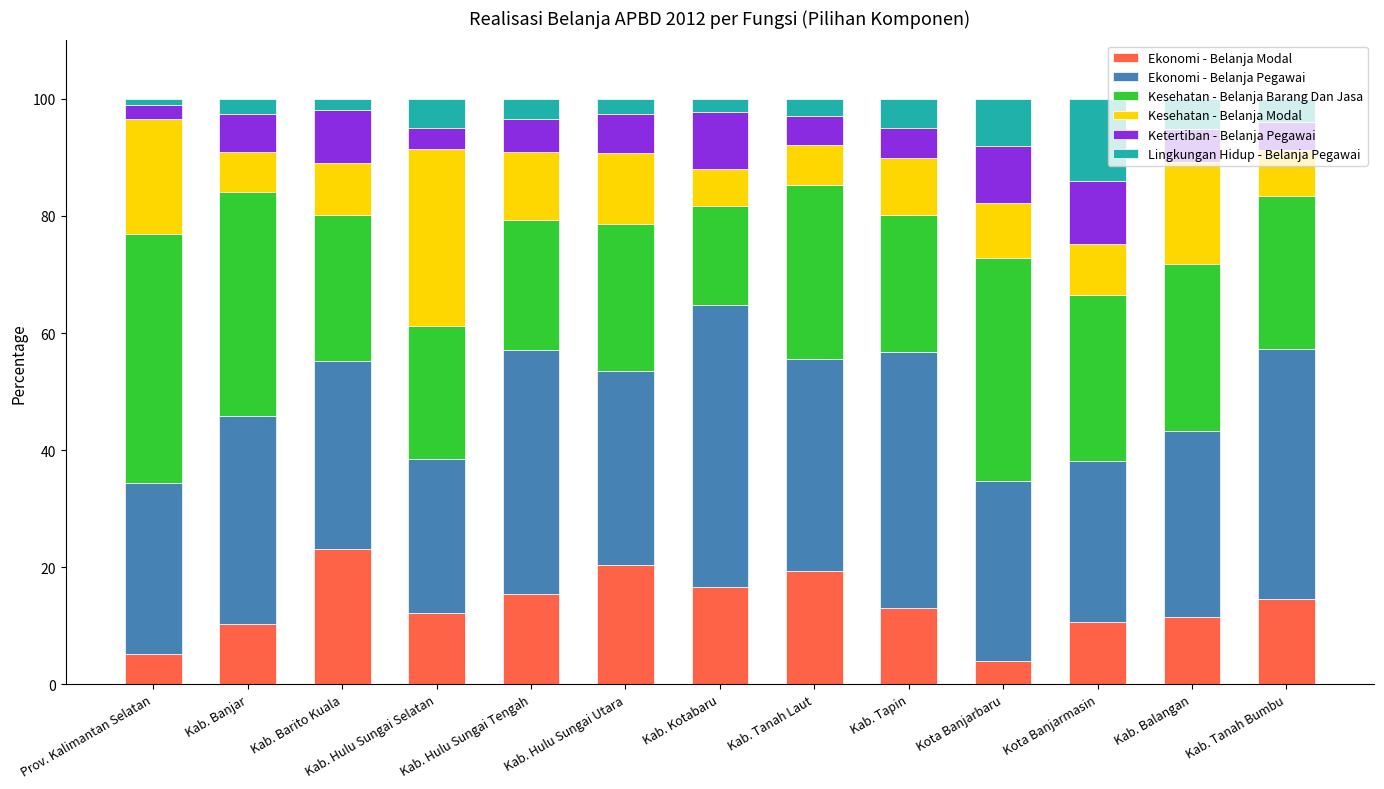

Count the number of categories in the chart.

13